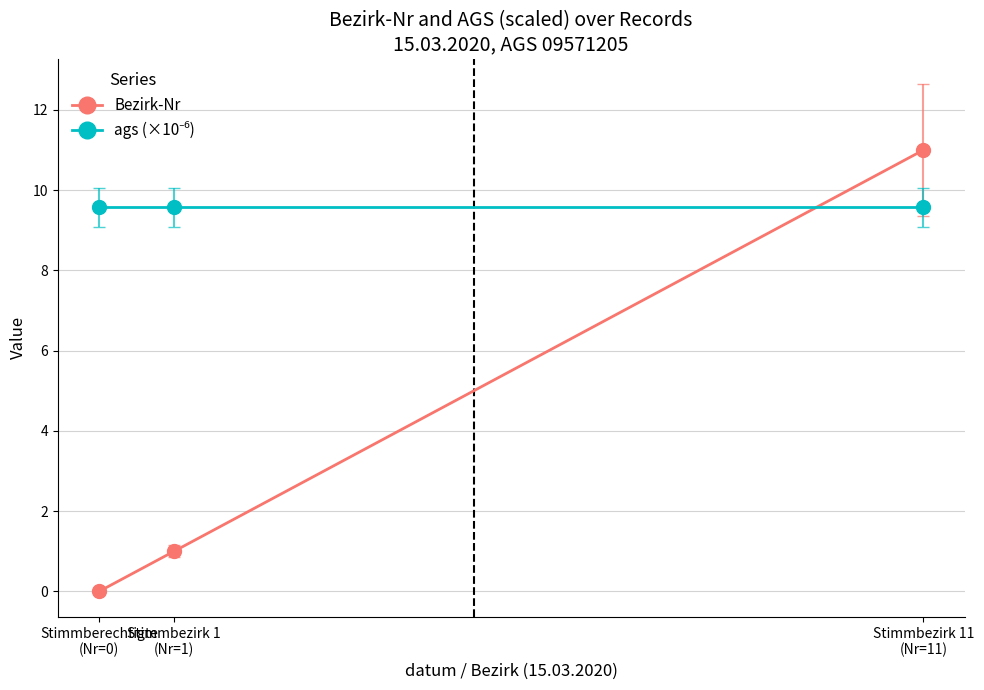

The Bezirk-Nr series shows 1.0 at Stimmbezirk 1
(Nr=1). True or false?

True